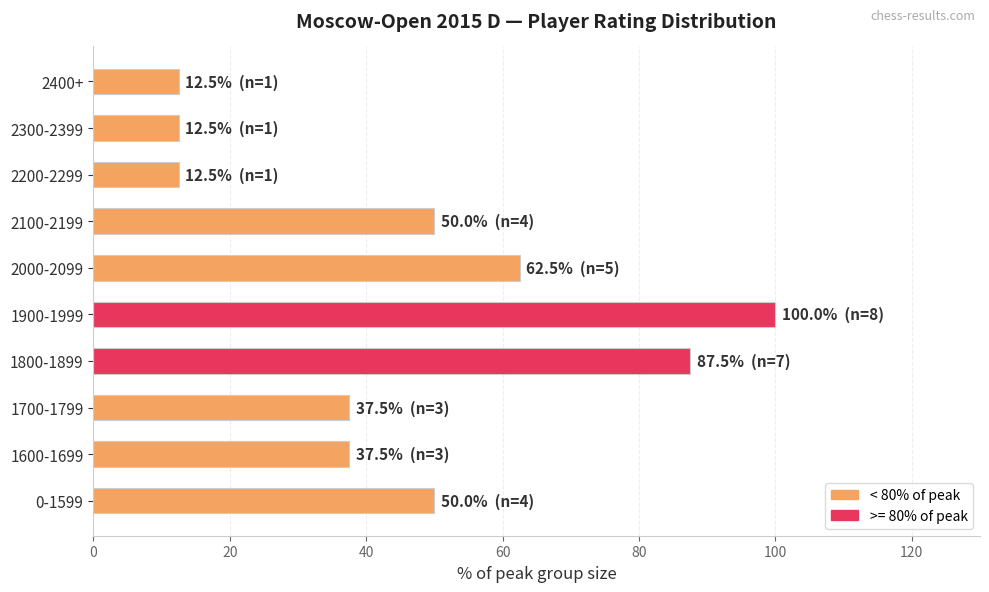

What is the minimum value shown in the chart?

12.5